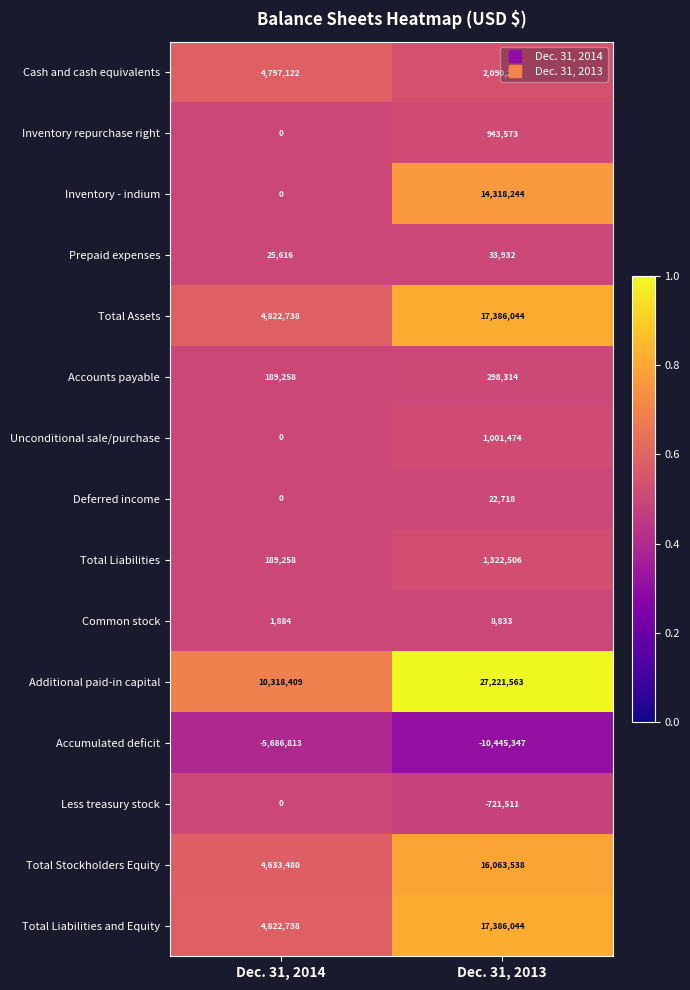

What is the total value across all series at Dec. 31, 2014?

24113690